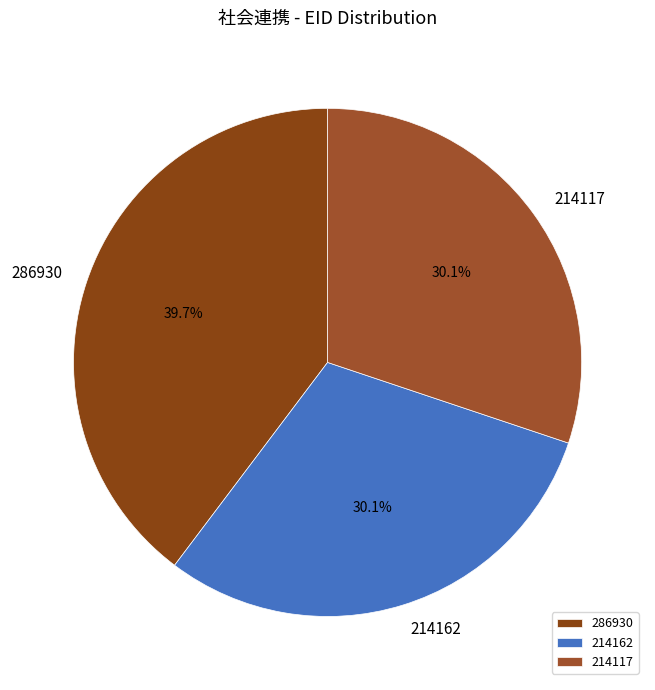

What percentage do 214117 and 286930 together represent?

69.9%